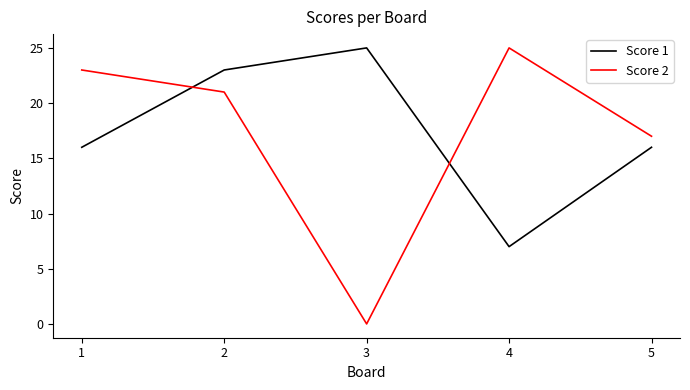

Reading left to right, list all the values displayed in this chart.

Score 1: 16	23	25	7	16
Score 2: 23	21	0	25	17